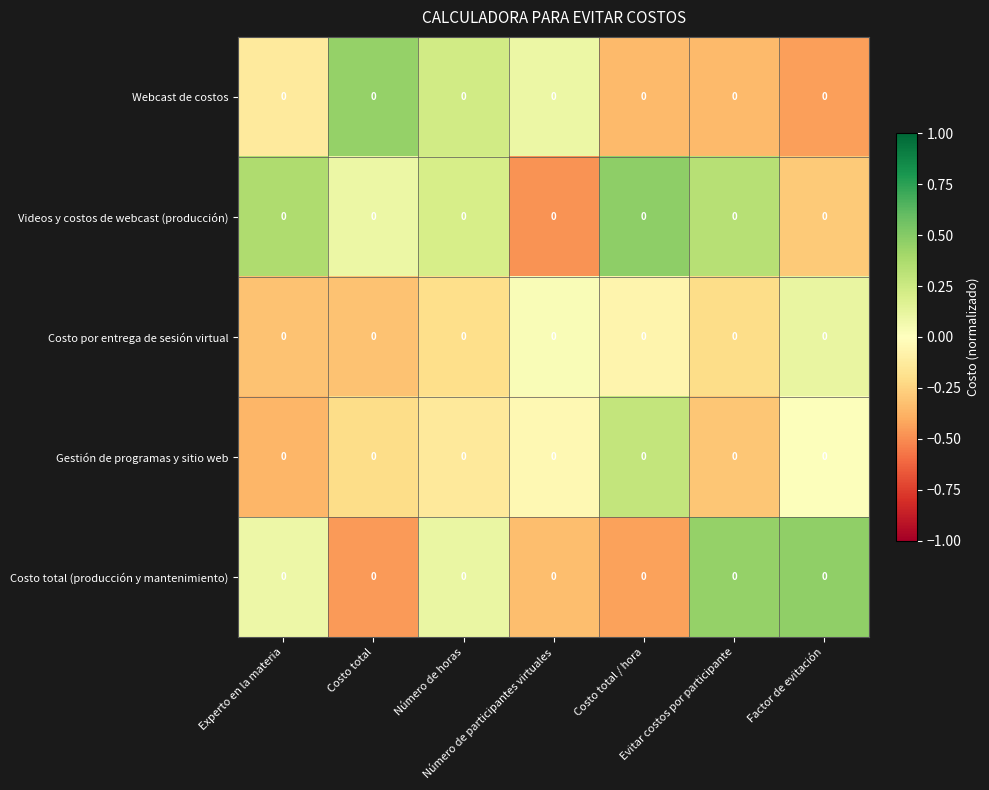

Reading right to left, transcribe all the data shown in this chart.

Webcast de costos: Factor de evitación=0.0	Evitar costos por participante=0.0	Costo total / hora=0.0	Número de participantes virtuales=0.0	Número de horas=0.0	Costo total=0.0	Experto en la materia=0.0
Videos y costos de webcast (producción): Factor de evitación=0.0	Evitar costos por participante=0.0	Costo total / hora=0.0	Número de participantes virtuales=0.0	Número de horas=0.0	Costo total=0.0	Experto en la materia=0.0
Costo por entrega de sesión virtual: Factor de evitación=0.0	Evitar costos por participante=0.0	Costo total / hora=0.0	Número de participantes virtuales=0.0	Número de horas=0.0	Costo total=0.0	Experto en la materia=0.0
Gestión de programas y sitio web: Factor de evitación=0.0	Evitar costos por participante=0.0	Costo total / hora=0.0	Número de participantes virtuales=0.0	Número de horas=0.0	Costo total=0.0	Experto en la materia=0.0
Costo total (producción y mantenimiento): Factor de evitación=0.0	Evitar costos por participante=0.0	Costo total / hora=0.0	Número de participantes virtuales=0.0	Número de horas=0.0	Costo total=0.0	Experto en la materia=0.0